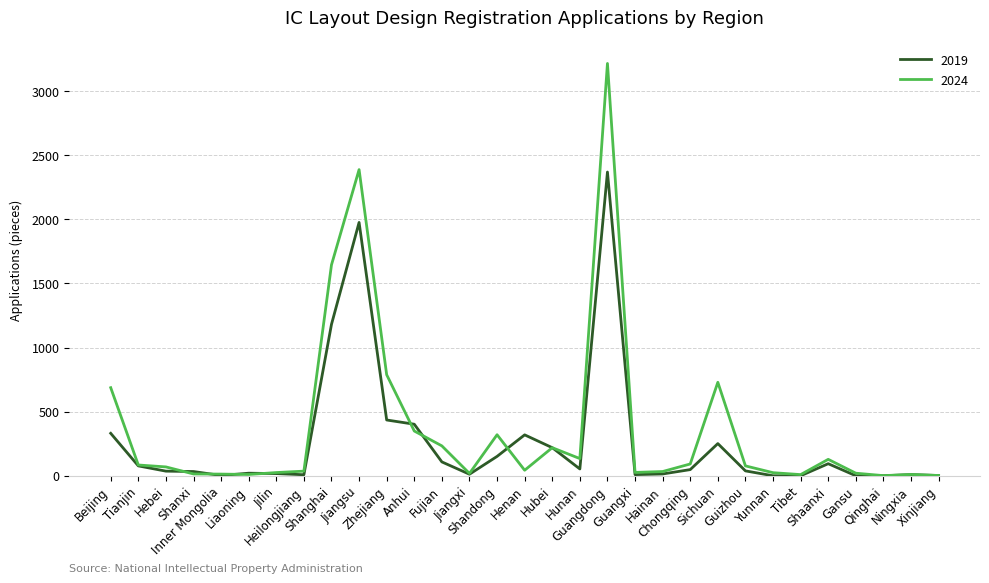

Which series has the largest range (max minus min)?

2024